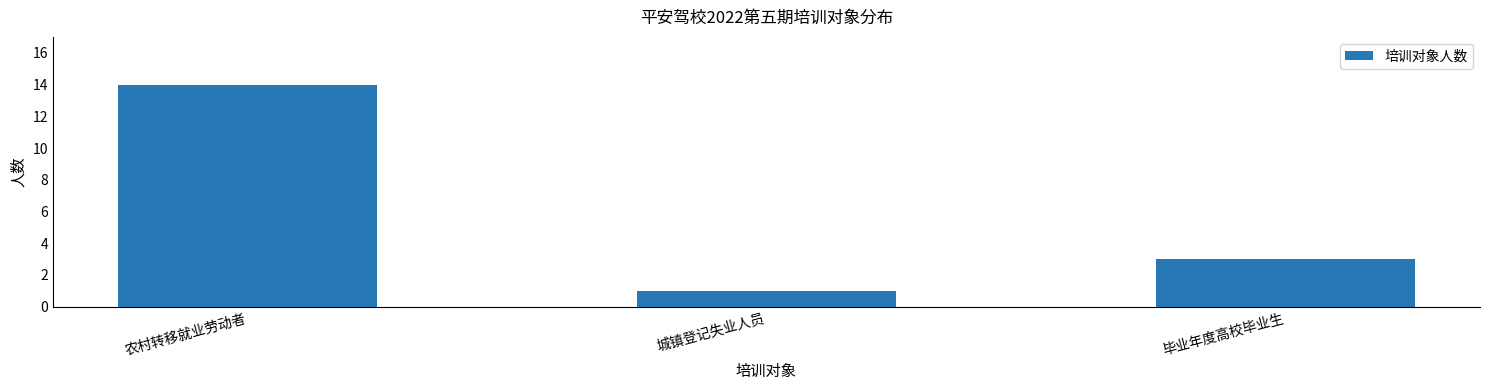

The chart shows a value of 23 at 农村转移就业劳动者. True or false?

False